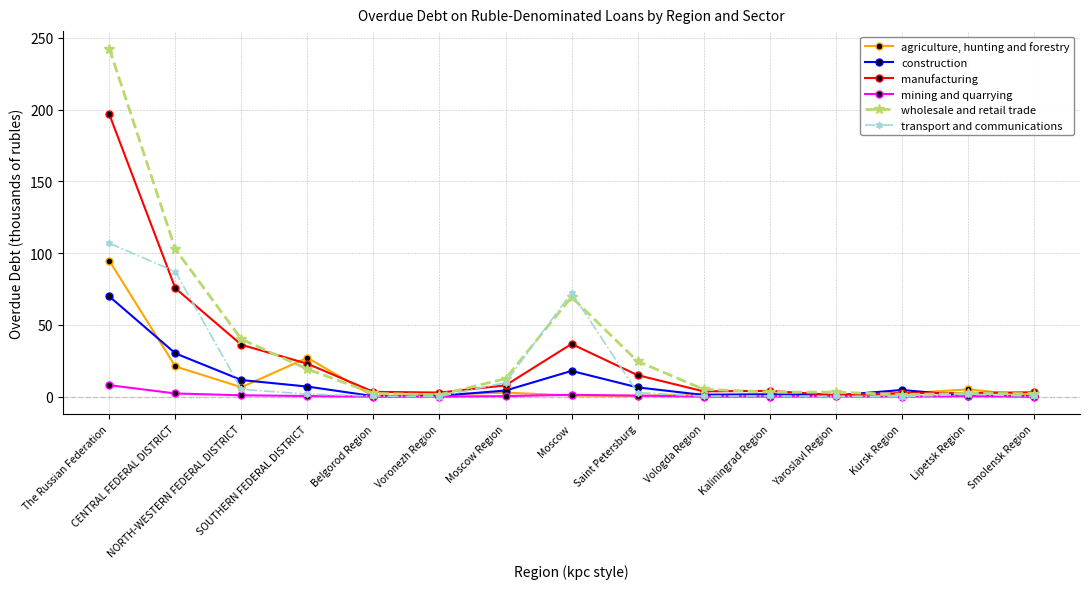

What is the total value across all series at Lipetsk Region?

12.3